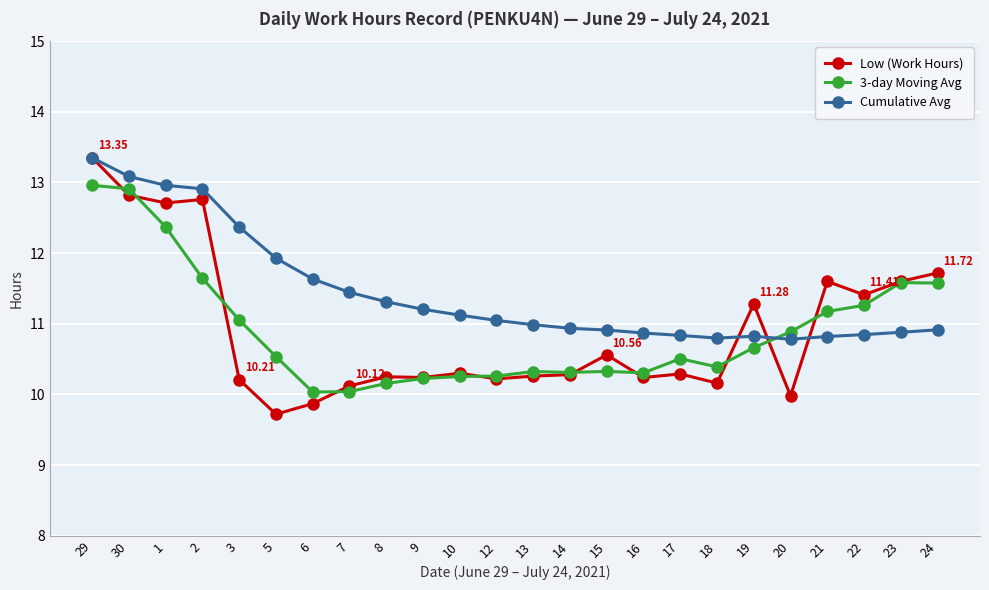

What is the label of the 17th point from the right?

7